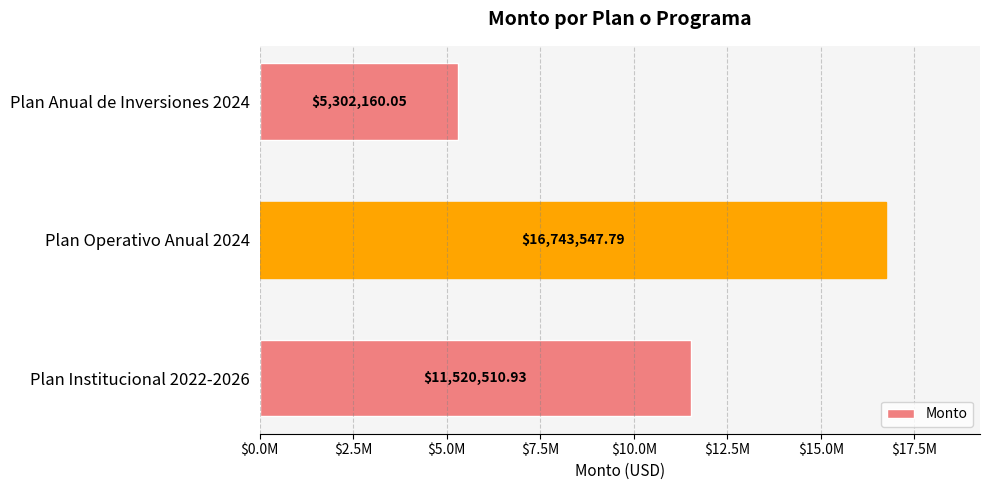

Are the bars horizontal?

Yes